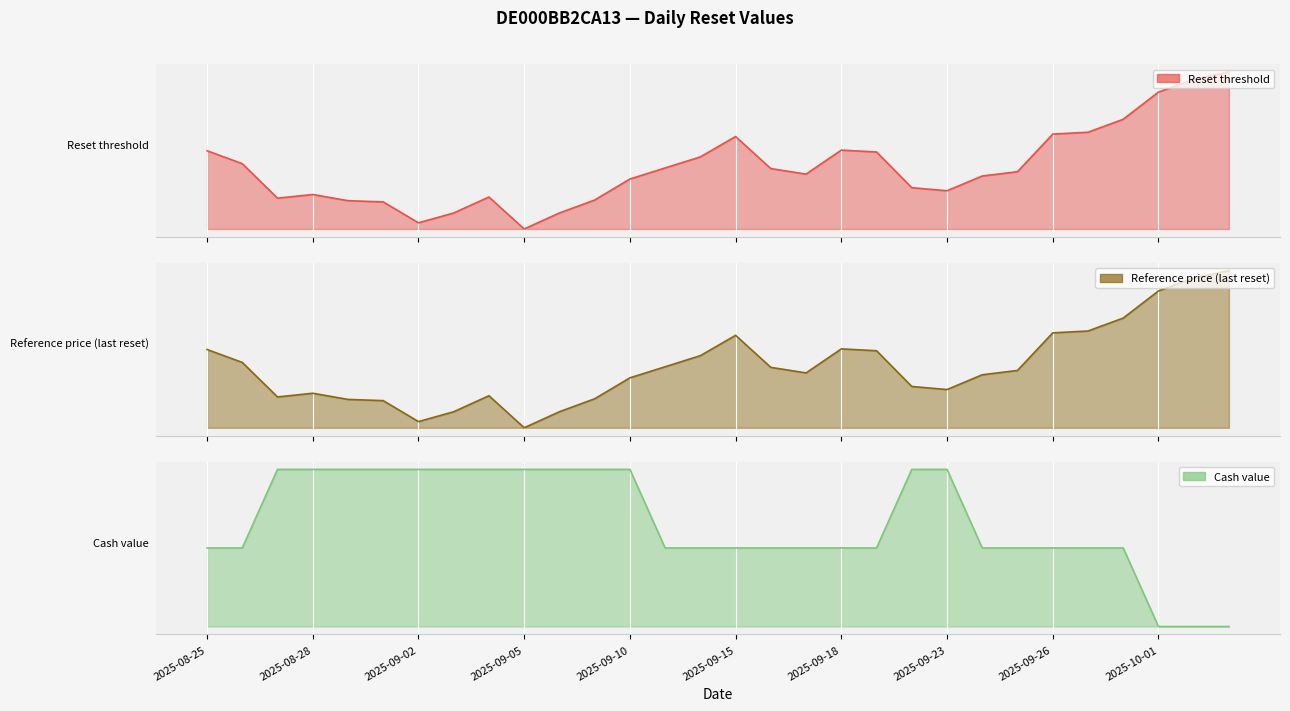

True or false: Cash value and Reference price (last reset) intersect in this chart.

False